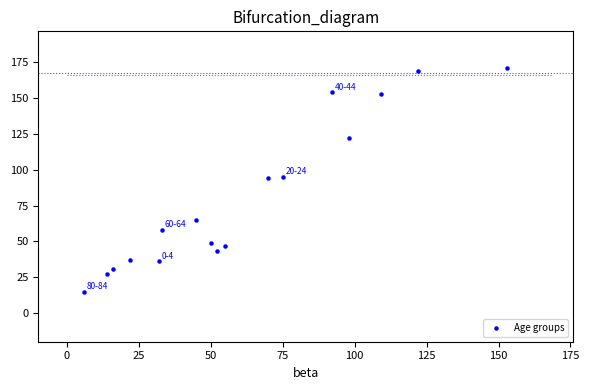

What is the range of X values (max minus min)?

147